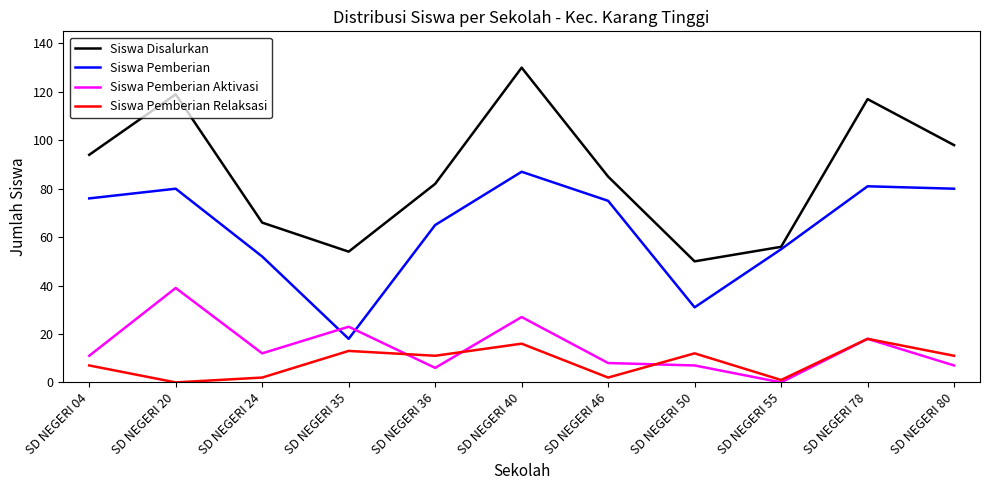

List the series in order of their peak value, lowest first.

Siswa Pemberian Relaksasi, Siswa Pemberian Aktivasi, Siswa Pemberian, Siswa Disalurkan